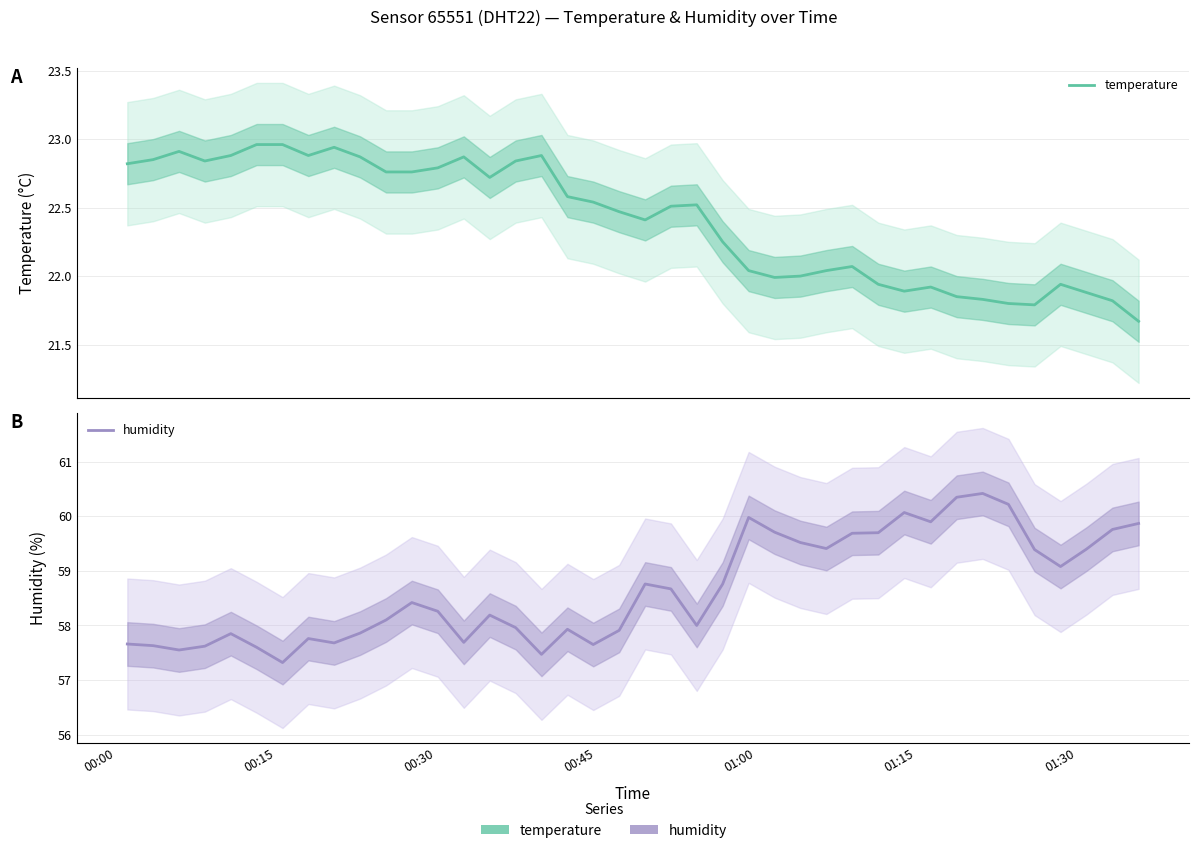

List the series in order of their peak value, highest first.

humidity, temperature